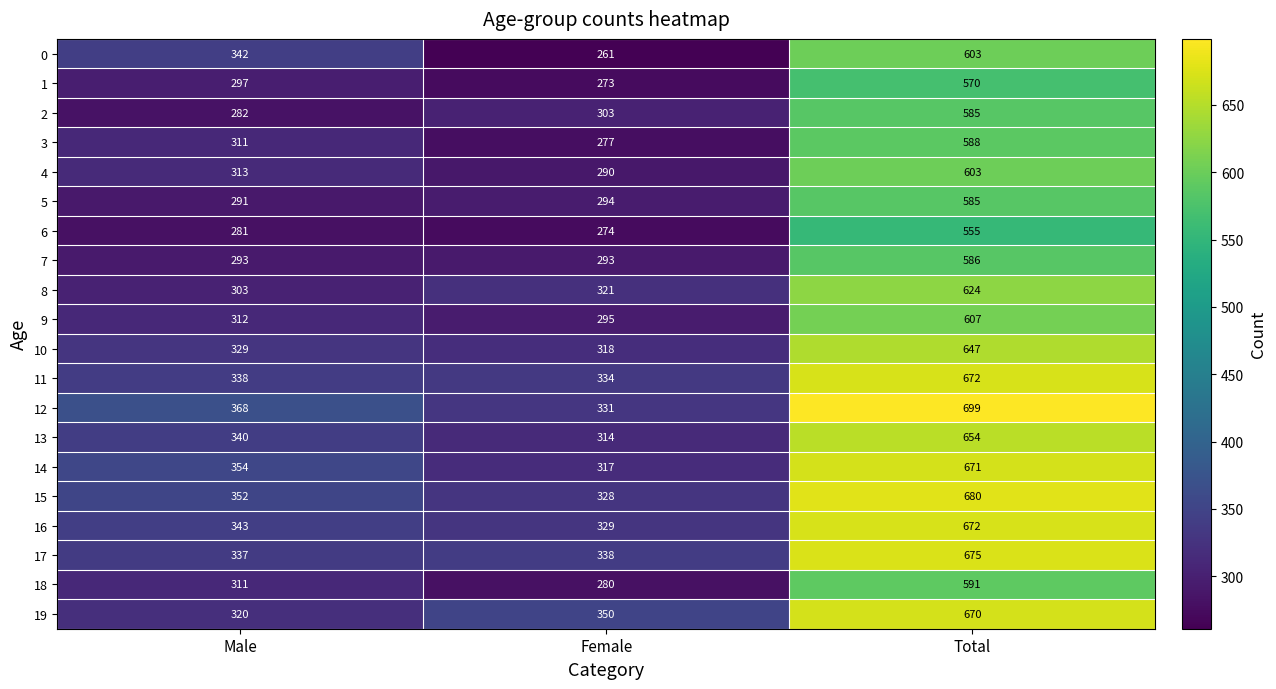

The 17 series shows 338 at Female. True or false?

True